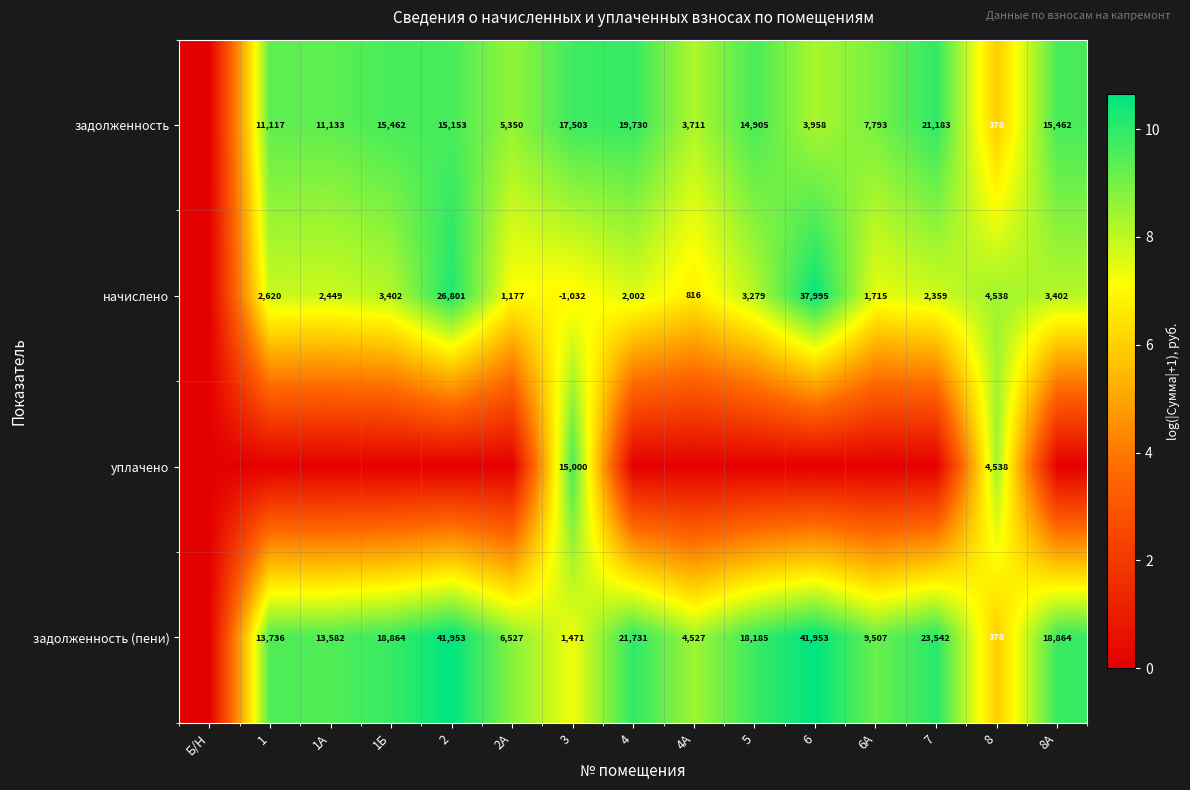

What is the difference between the начислено values at 6 and 8А?

34593